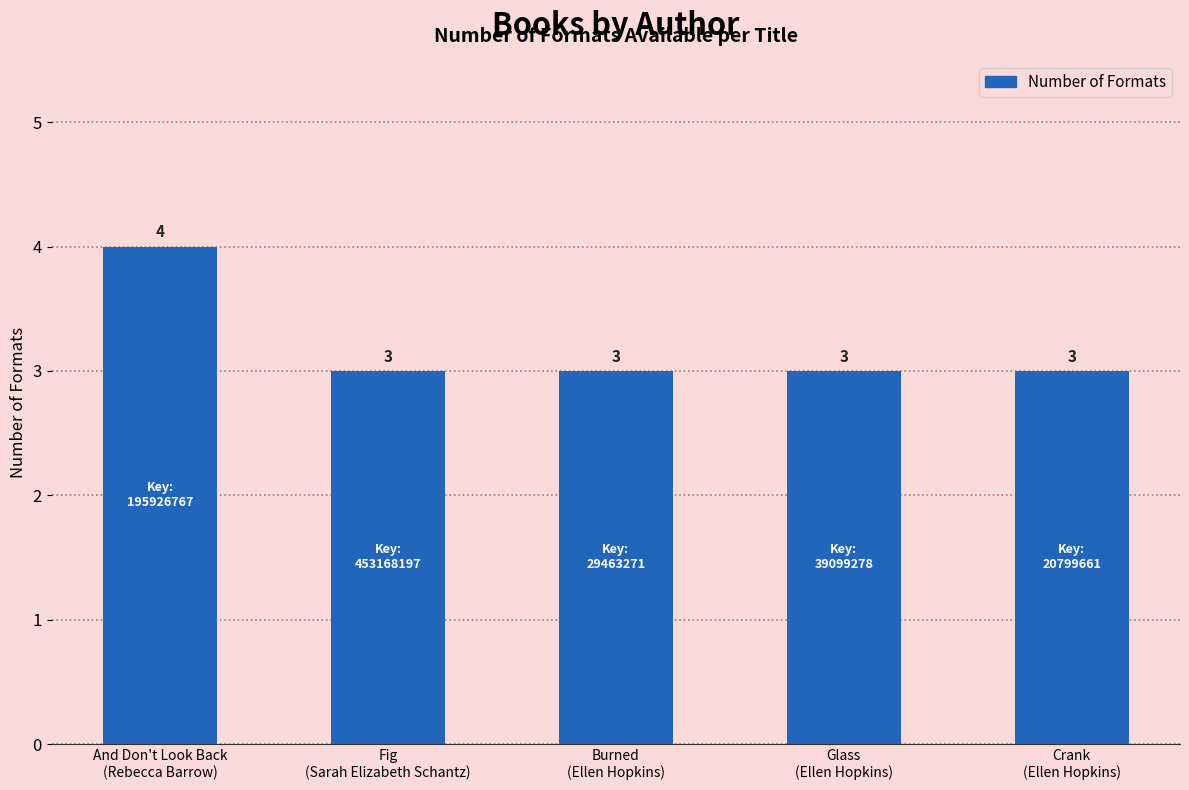

Count the values in the range 3 to 4.

5